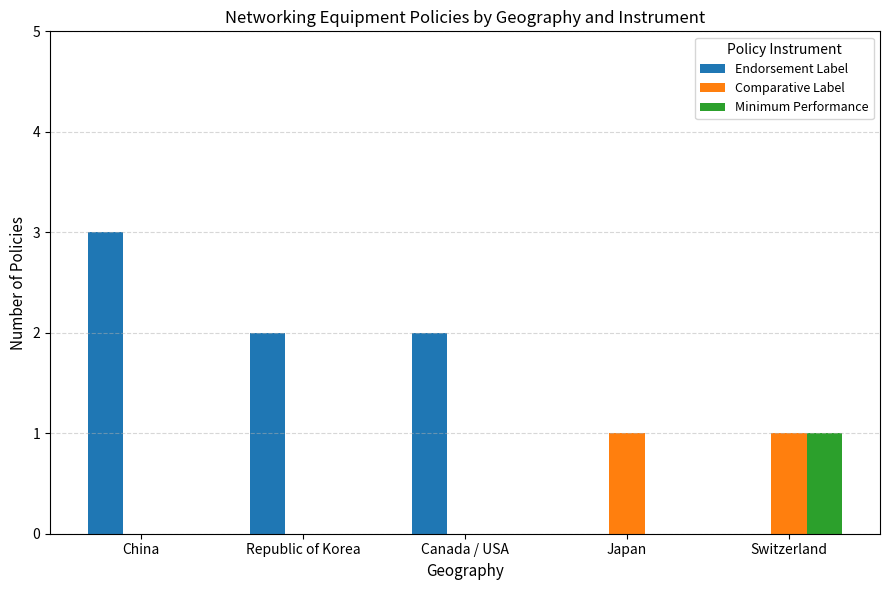

Does the chart contain stacked bars?

No